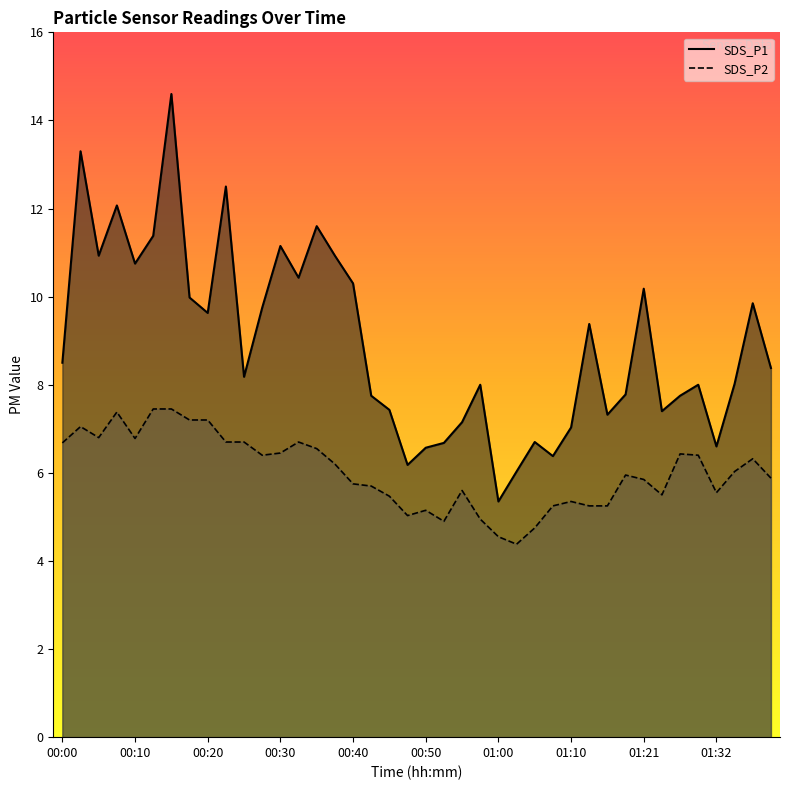

Rank the series by their average value, from highest to lowest.

SDS_P1, SDS_P2